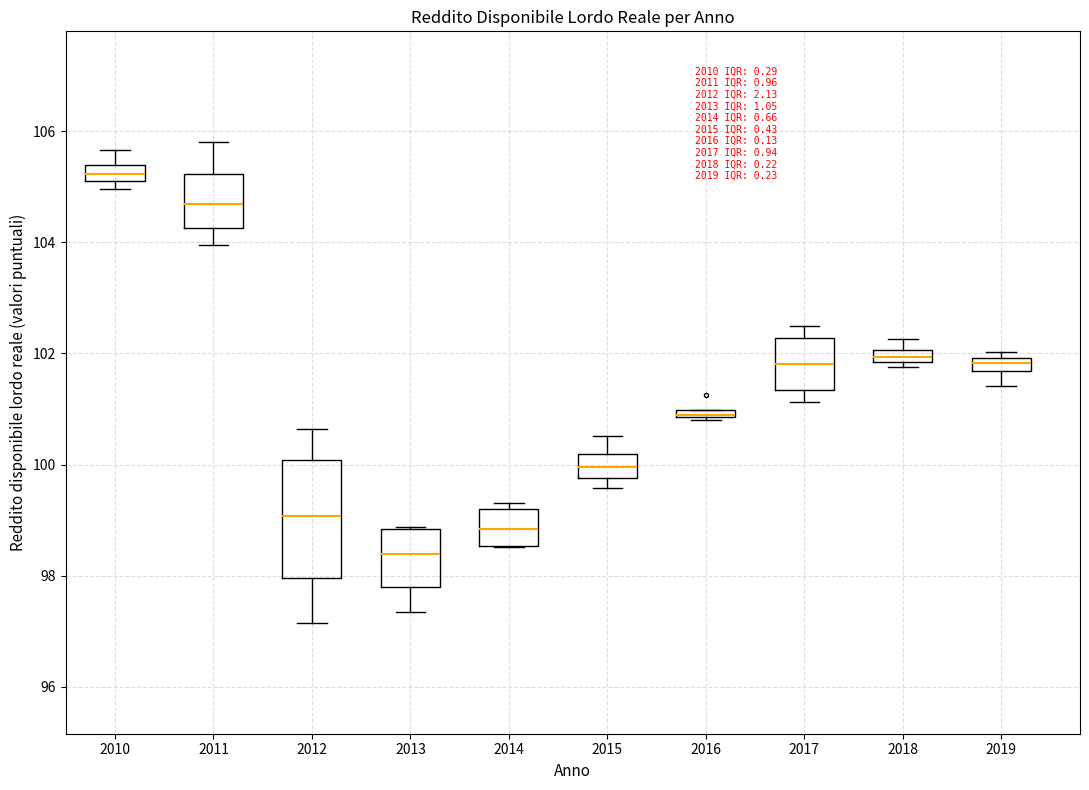

Where does the median line of the box at x = 2012 sit on the y-axis? The values are not printed on the chart, so give them approximately, as read against the axis.

99.0